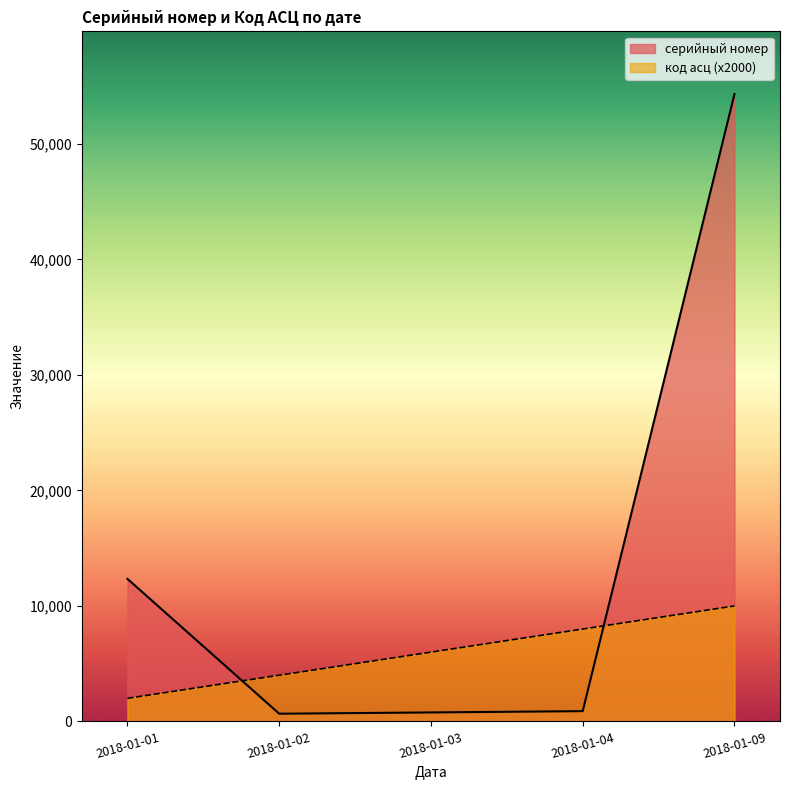

Rank the series by their average value, from lowest to highest.

код асц (x2000), серийный номер